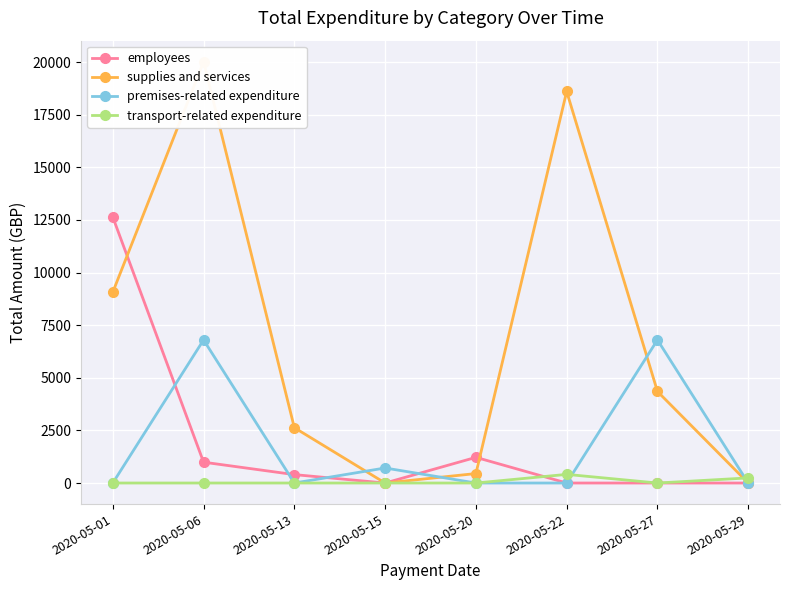

What is the greatest value displayed?

20017.9